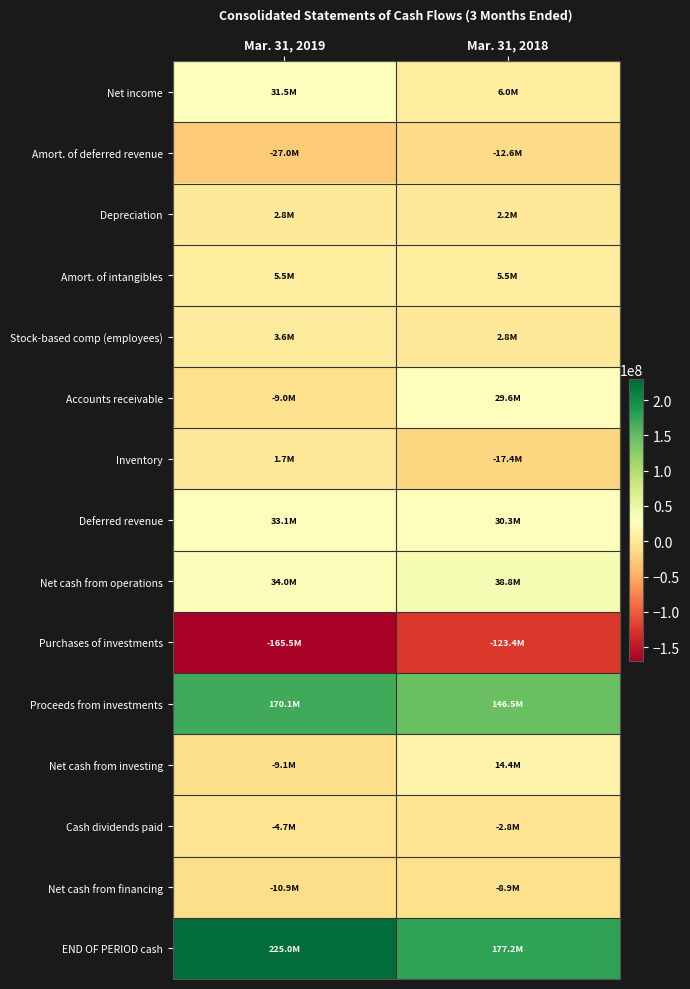

What is the spread (max minus min) of values at Mar. 31, 2019?

390519000